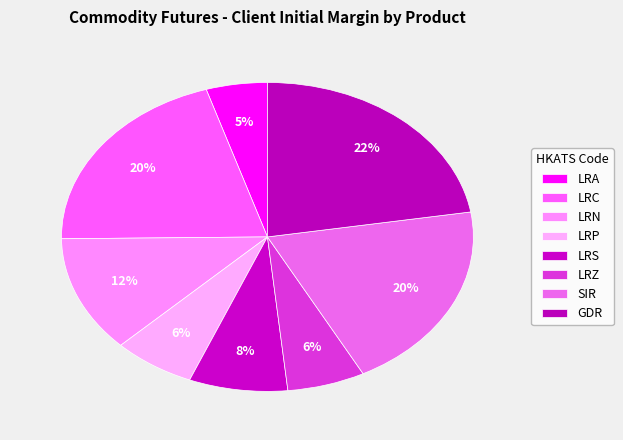

Count the number of slices in the pie.

8